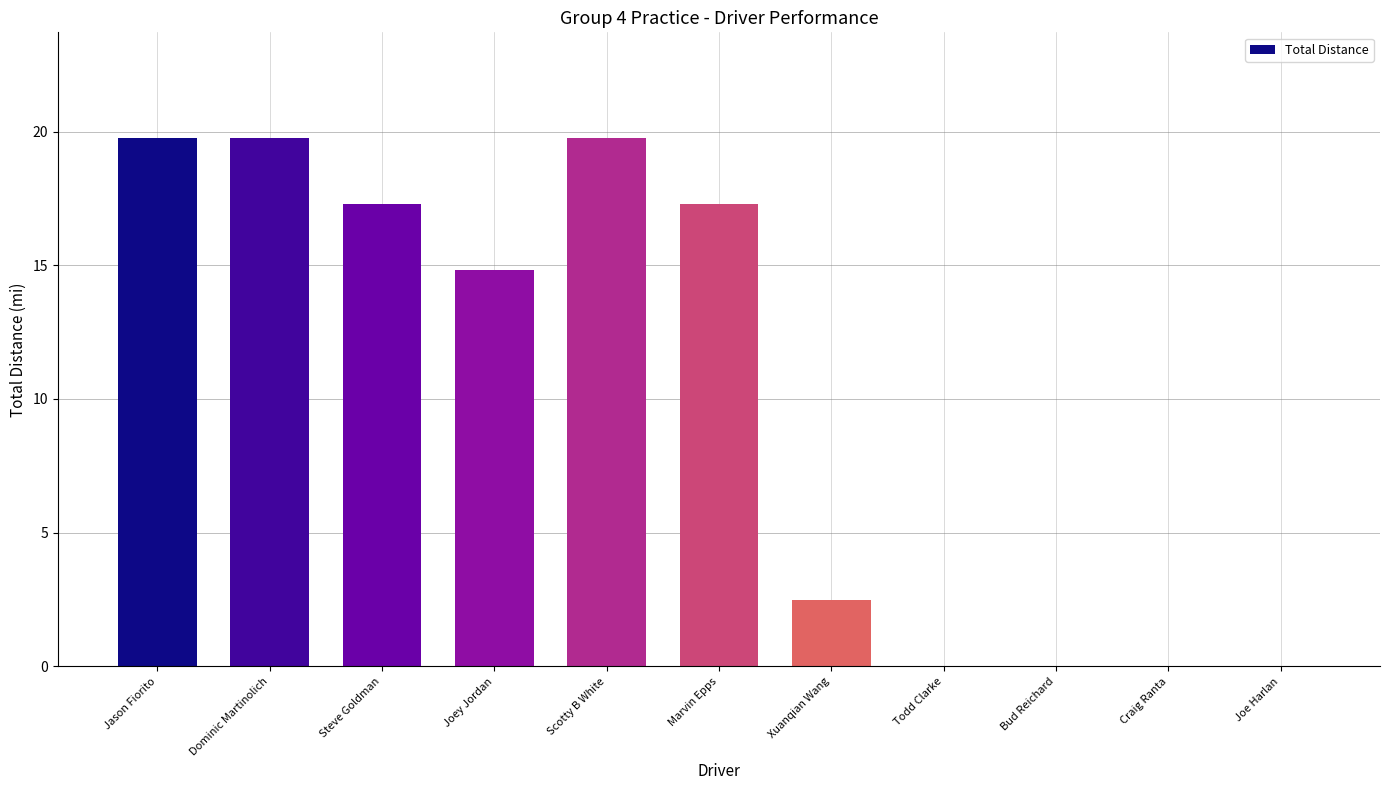

What is the sum of the values at Craig Ranta and Xuanqian Wang?

2.5